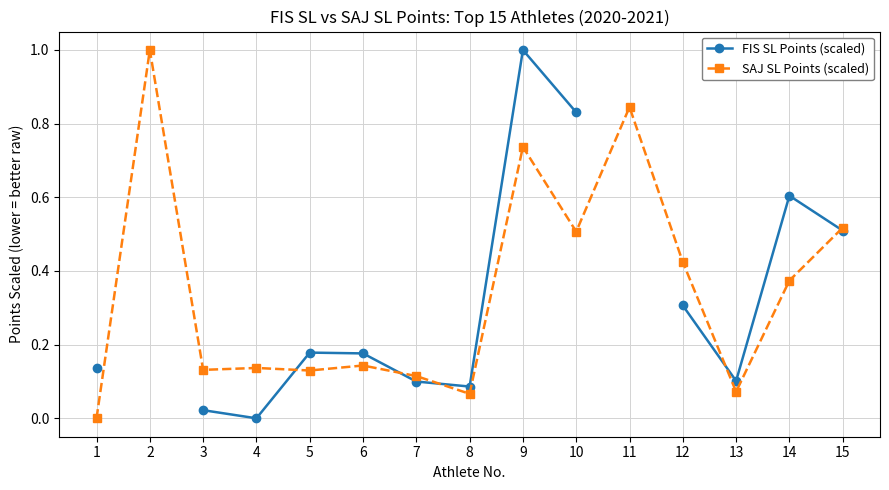

Which has a higher value, 5 or 15?

15